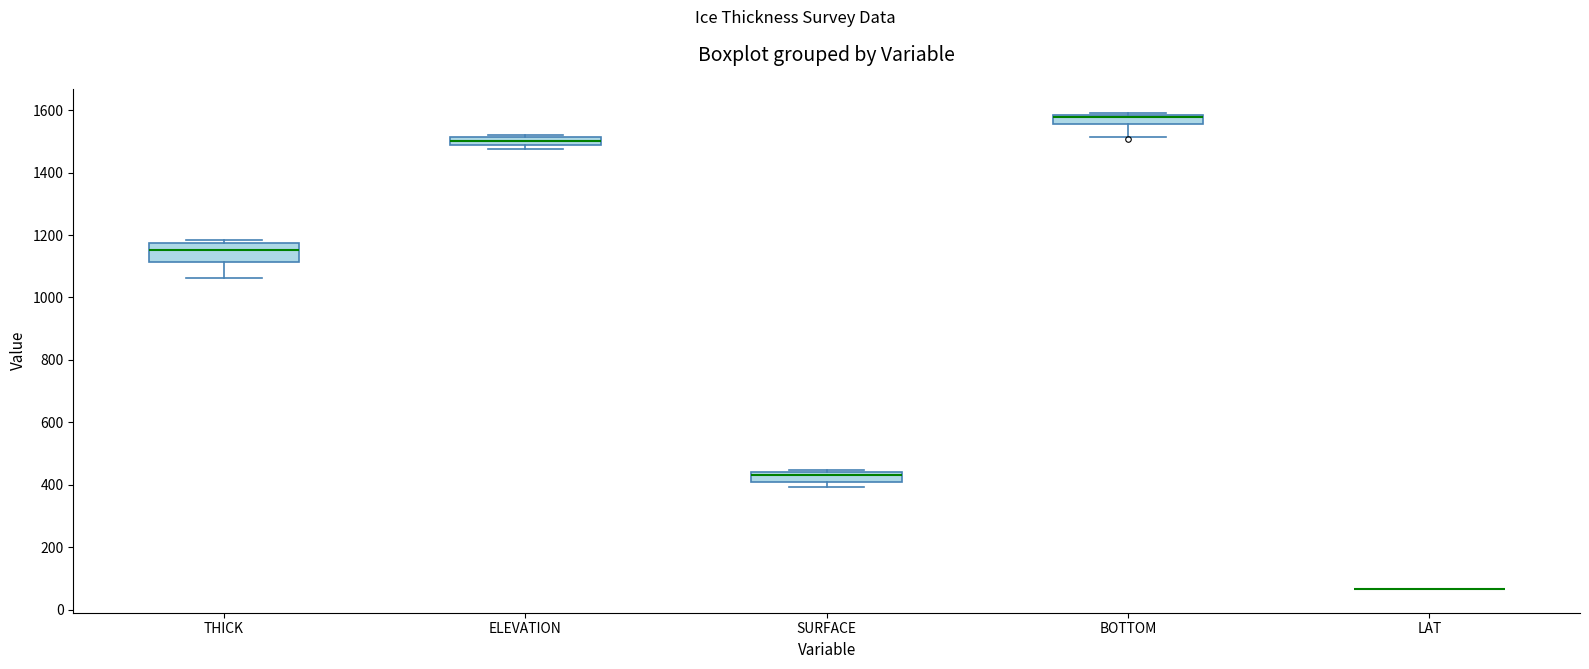

Which box is the tallest, from its lower edge to its upper edge?

THICK